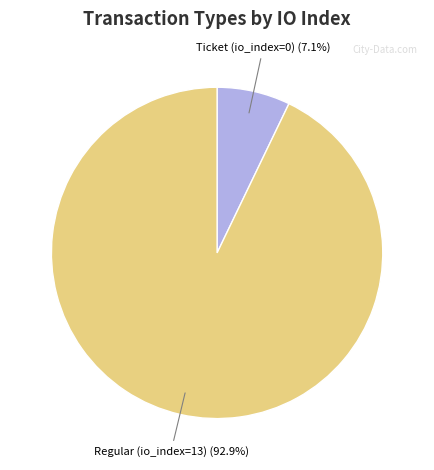

Does any single category account for the majority?

Yes